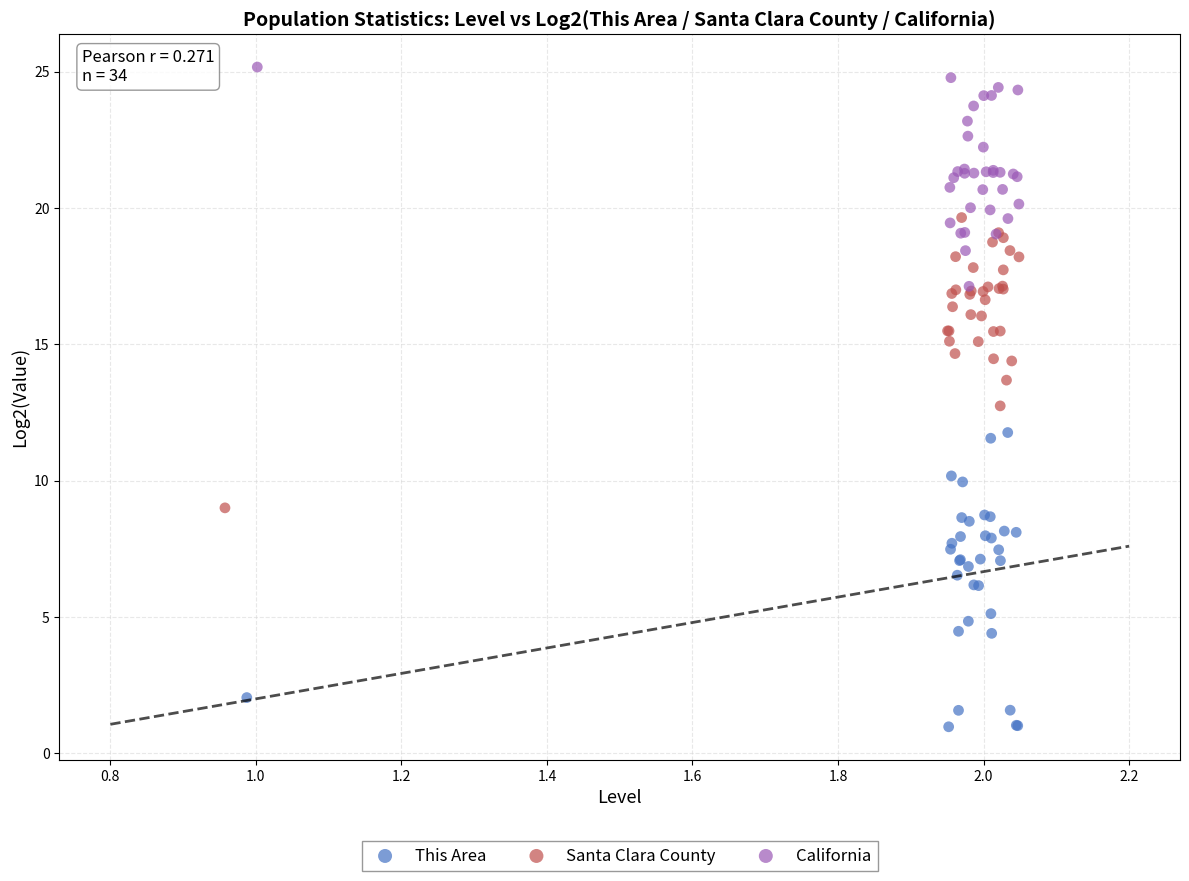

Which series reaches the maximum Y coordinate?

California